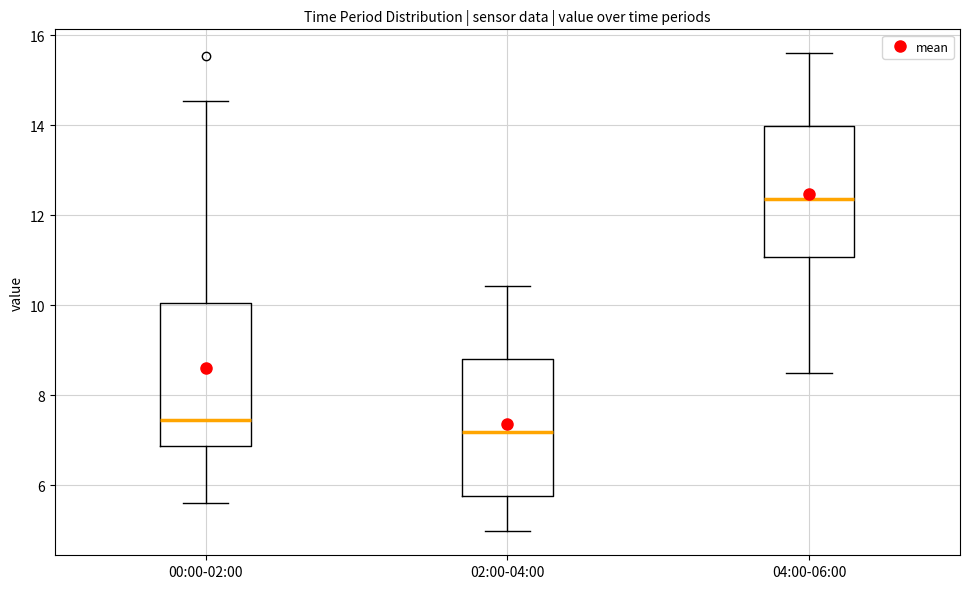

Reading left to right, read every box against the y-axis: the position of its median line, the range the box covers, and the ends of its whiskers. The values are not printed on the chart, so give them approximately, as read against the axis.

00:00-02:00: median 7.4, box 6.8 to 10.0, whiskers 5.6 to 14.6
02:00-04:00: median 7.2, box 5.8 to 8.8, whiskers 5.0 to 10.4
04:00-06:00: median 12.4, box 11.0 to 14.0, whiskers 8.6 to 15.6